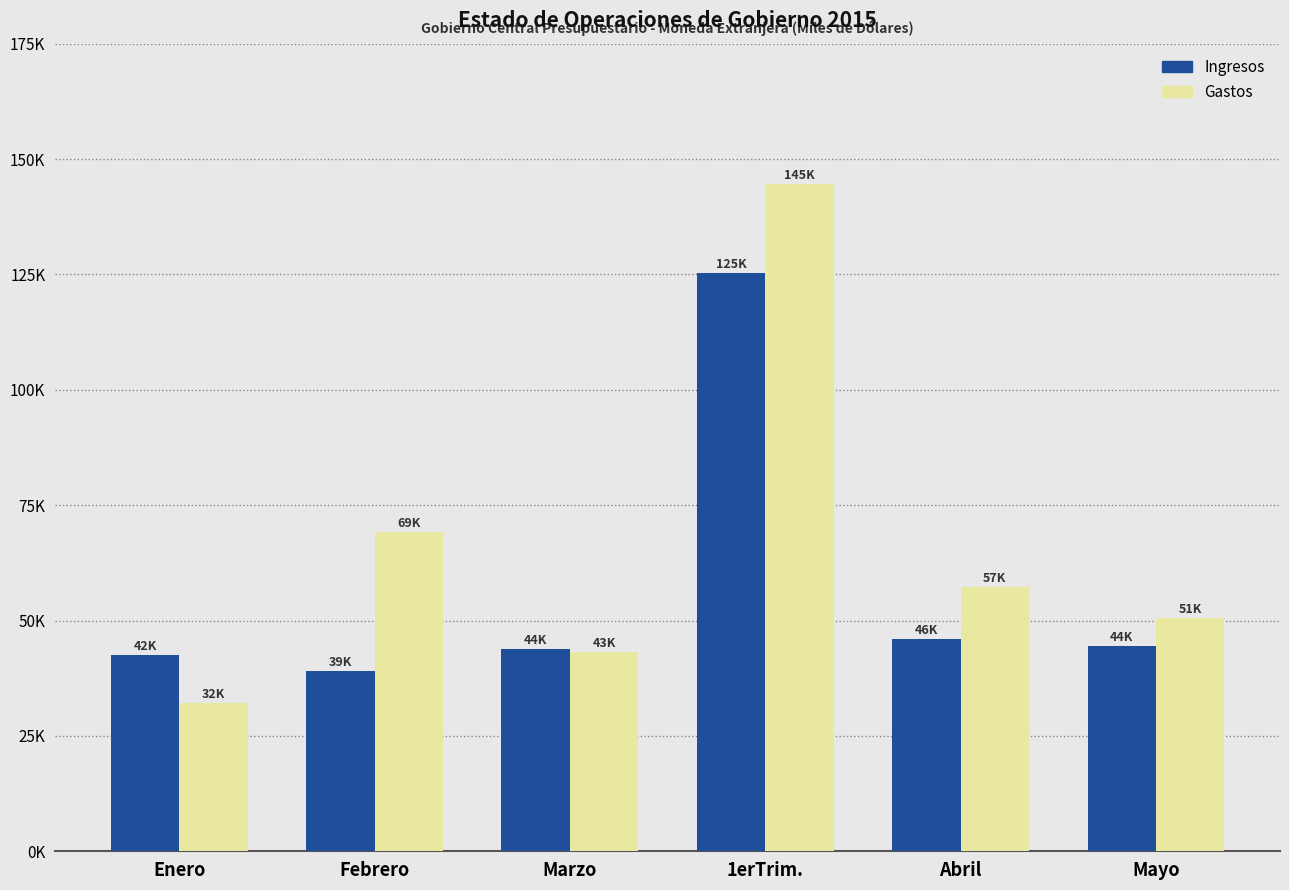

What are all the series names shown in the legend?

Ingresos, Gastos